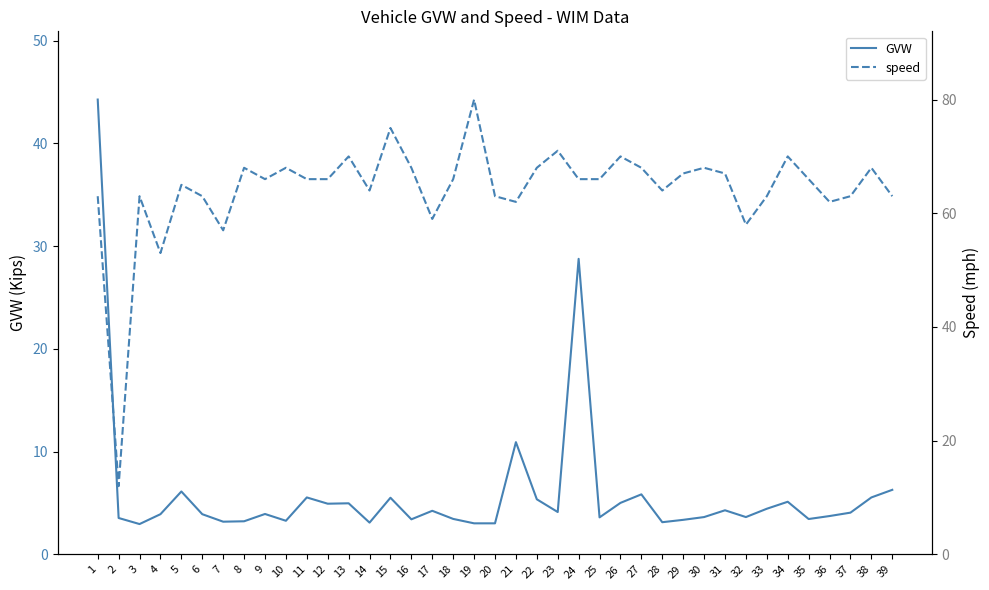

Reading left to right, transcribe all the data shown in this chart.

GVW: 44.3	3.5	3.0	3.9	6.1	3.9	3.2	3.2	3.9	3.3	5.5	4.9	5.0	3.1	5.5	3.4	4.2	3.5	3.0	3.0	10.9	5.4	4.1	28.8	3.6	5.0	5.8	3.1	3.4	3.6	4.3	3.6	4.4	5.1	3.4	3.7	4.1	5.5	6.3
speed: 63.0	12.0	63.0	53.0	65.0	63.0	57.0	68.0	66.0	68.0	66.0	66.0	70.0	64.0	75.0	68.0	59.0	66.0	80.0	63.0	62.0	68.0	71.0	66.0	66.0	70.0	68.0	64.0	67.0	68.0	67.0	58.0	63.0	70.0	66.0	62.0	63.0	68.0	63.0